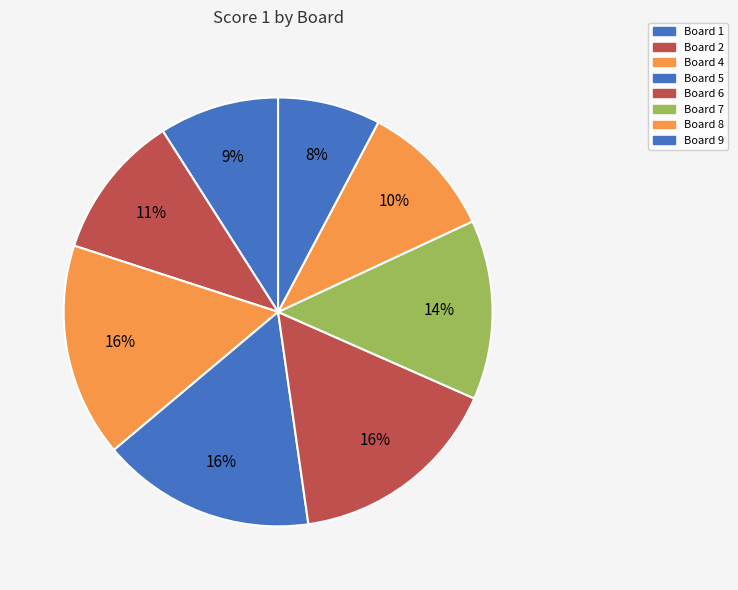

Which has a higher value, Board 5 or Board 8?

Board 5